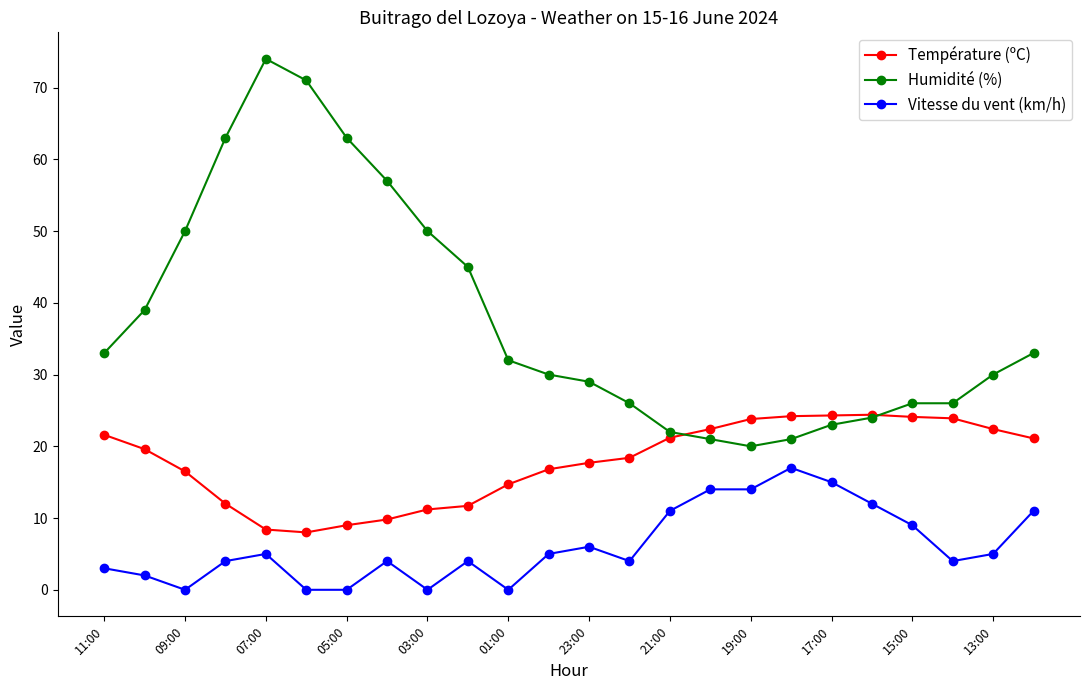

What are all the series names shown in the legend?

Température (ºC), Humidité (%), Vitesse du vent (km/h)